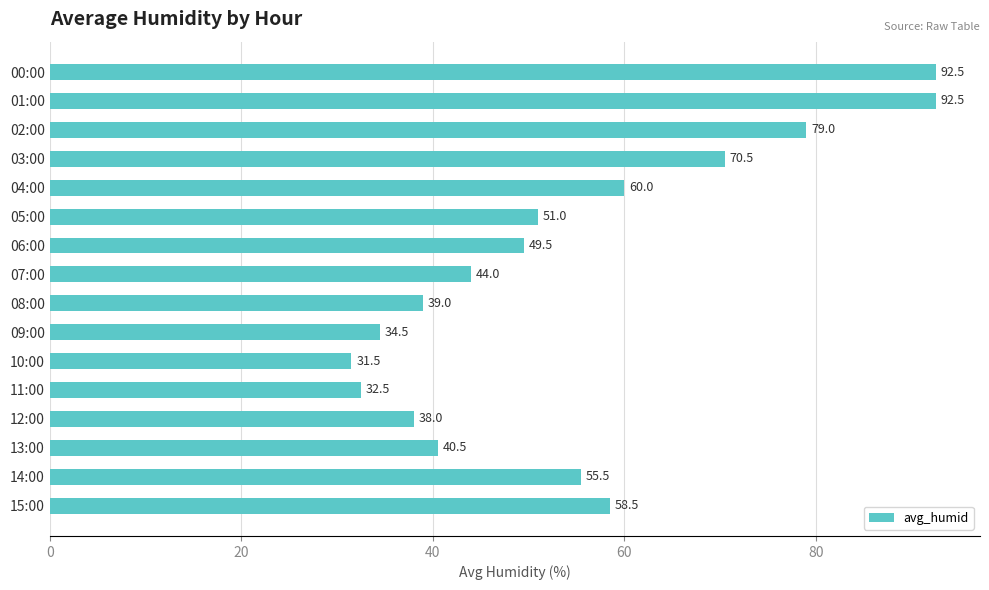

What is the greatest value displayed?

92.5